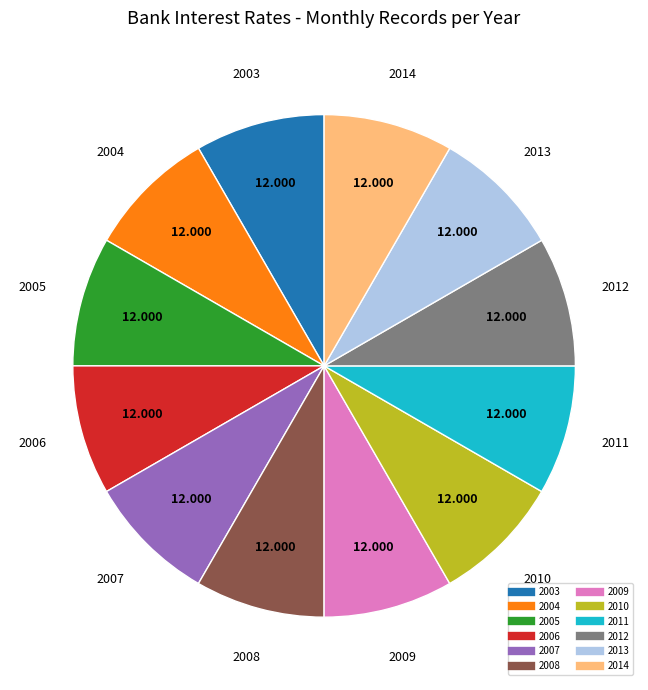

Does any single category account for the majority?

No